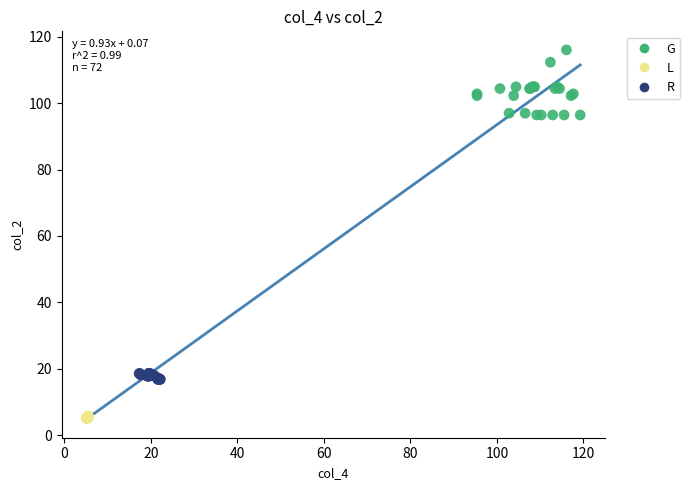

Which series contains the lowest Y value?

L